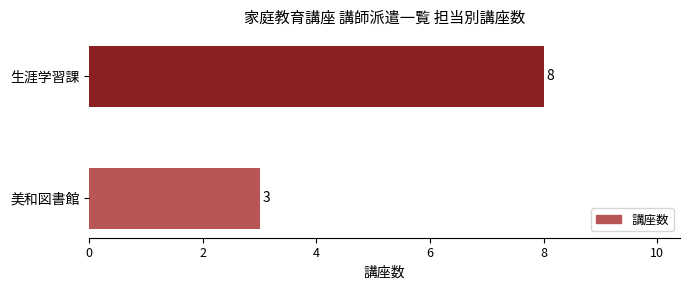

What is the average value?

6